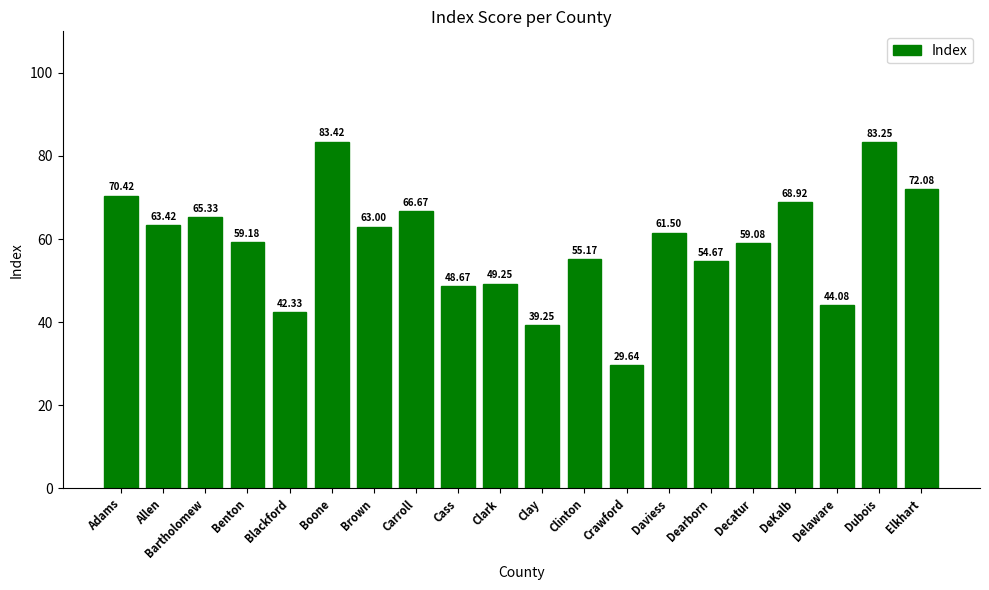

Where is the data nearest to the value 56?

Clinton